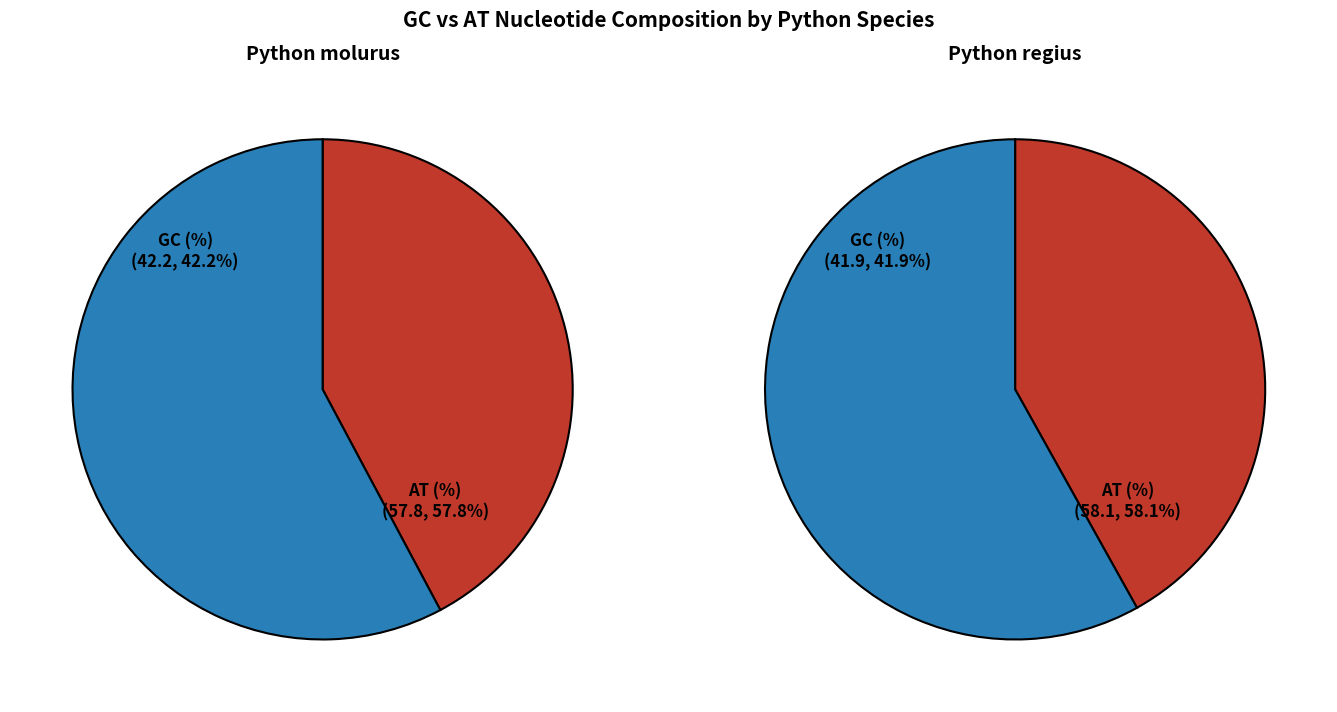

Is Python molurus the majority of the pie?

Yes